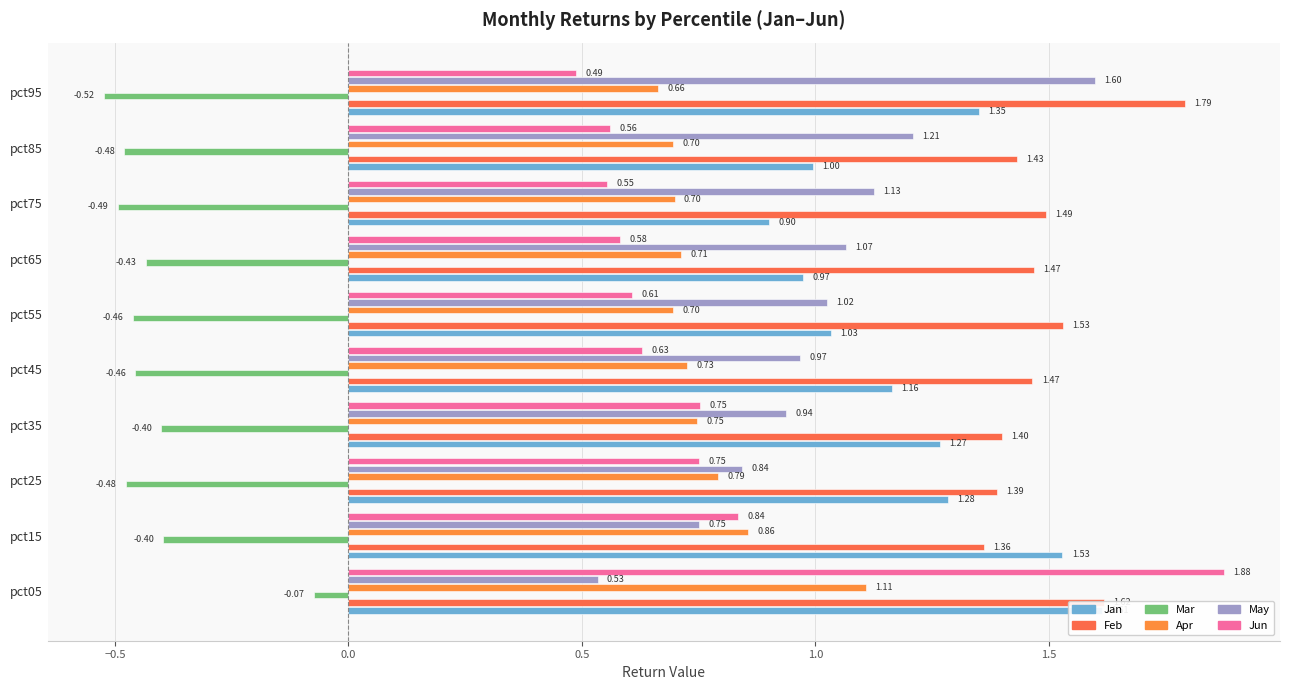

What is the average value of the May series?

1.0